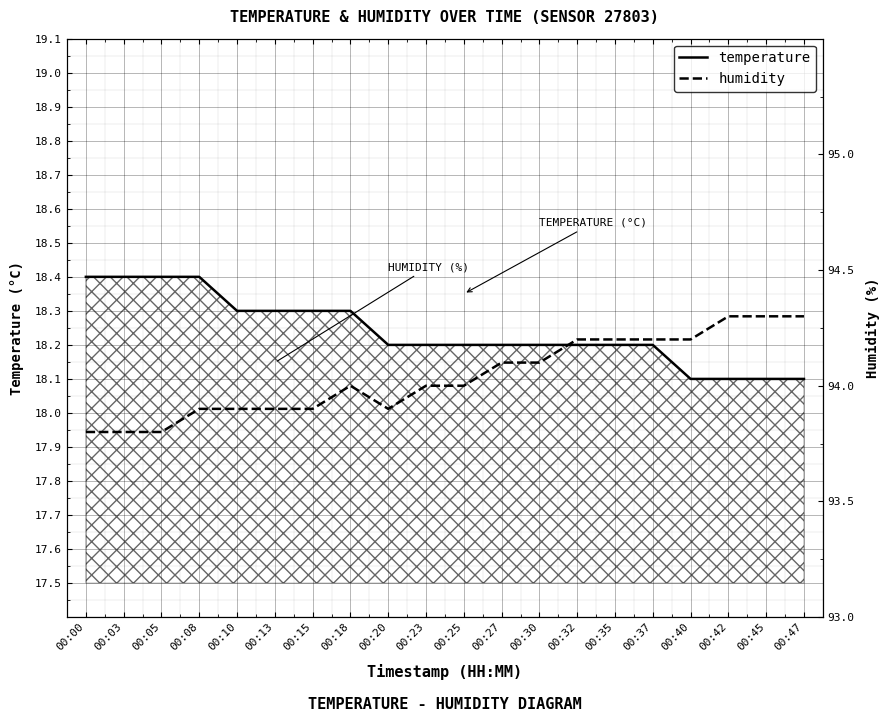

Reading left to right, list all the values displayed in this chart.

temperature: 00:00=18.4	00:03=18.4	00:05=18.4	00:08=18.4	00:10=18.3	00:13=18.3	00:15=18.3	00:18=18.3	00:20=18.2	00:23=18.2	00:25=18.2	00:27=18.2	00:30=18.2	00:32=18.2	00:35=18.2	00:37=18.2	00:40=18.1	00:42=18.1	00:45=18.1	00:47=18.1
humidity: 00:00=93.8	00:03=93.8	00:05=93.8	00:08=93.9	00:10=93.9	00:13=93.9	00:15=93.9	00:18=94.0	00:20=93.9	00:23=94.0	00:25=94.0	00:27=94.1	00:30=94.1	00:32=94.2	00:35=94.2	00:37=94.2	00:40=94.2	00:42=94.3	00:45=94.3	00:47=94.3